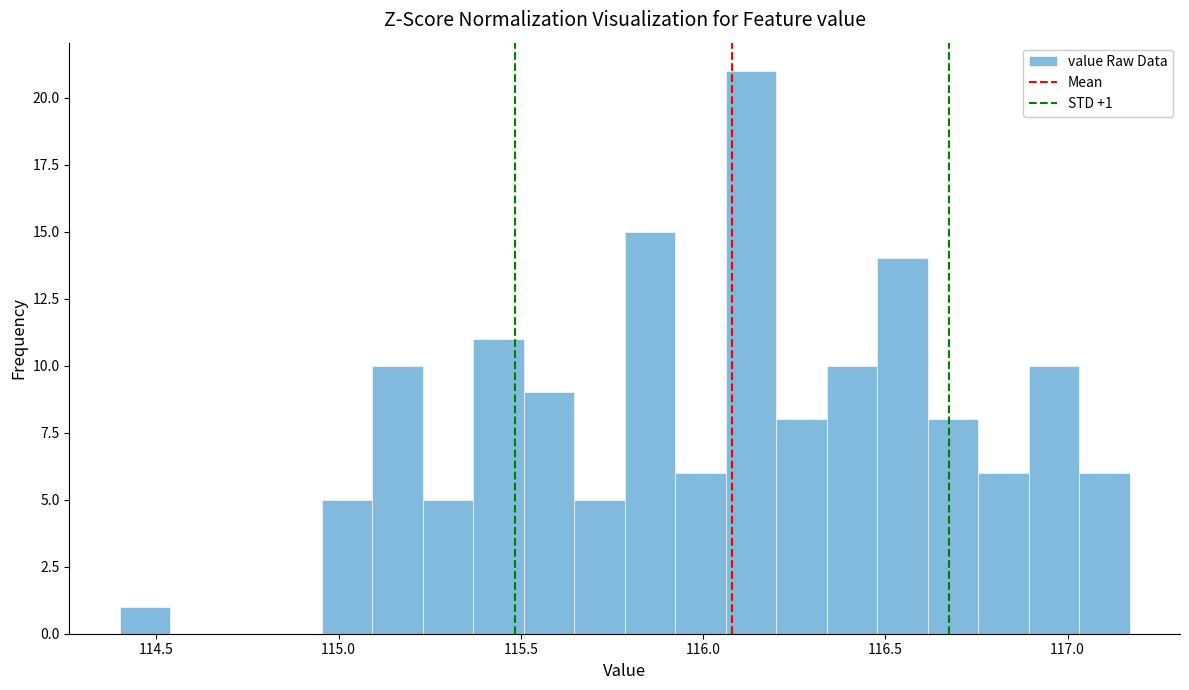

Around what value on the x-axis is the tallest bar? Give the approximate position of its centre, as read against the axis.

116.15